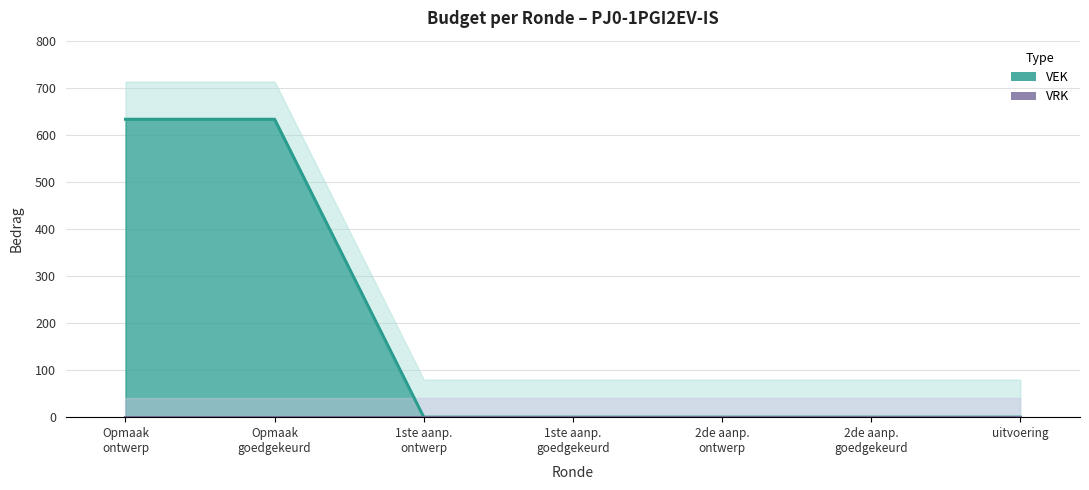

How many categories are shown in the chart?

7